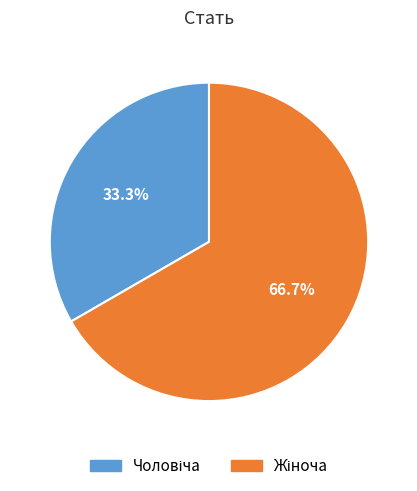

Is there a majority slice in this chart?

Yes